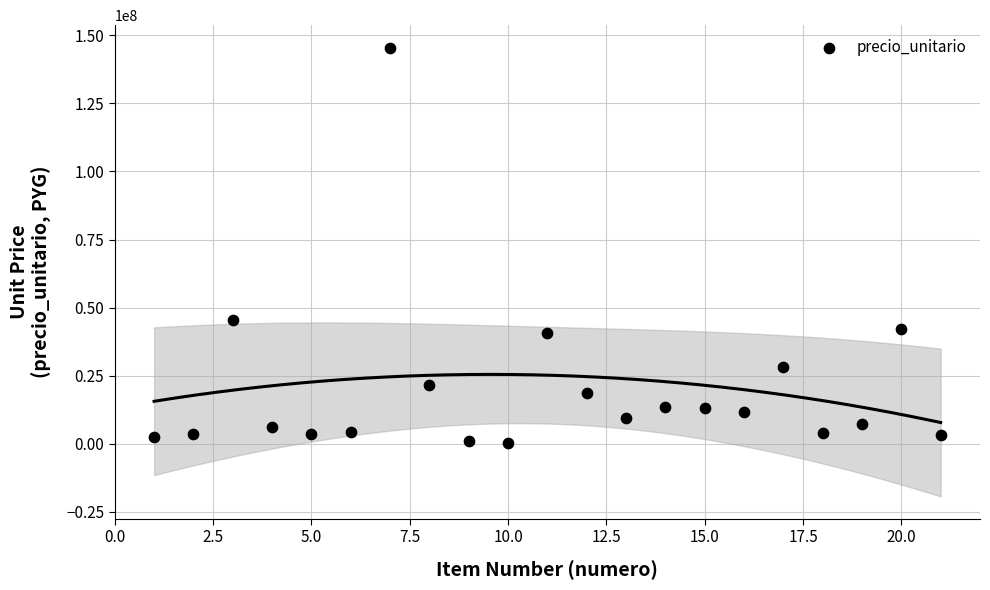

What is the range of X values (max minus min)?

20